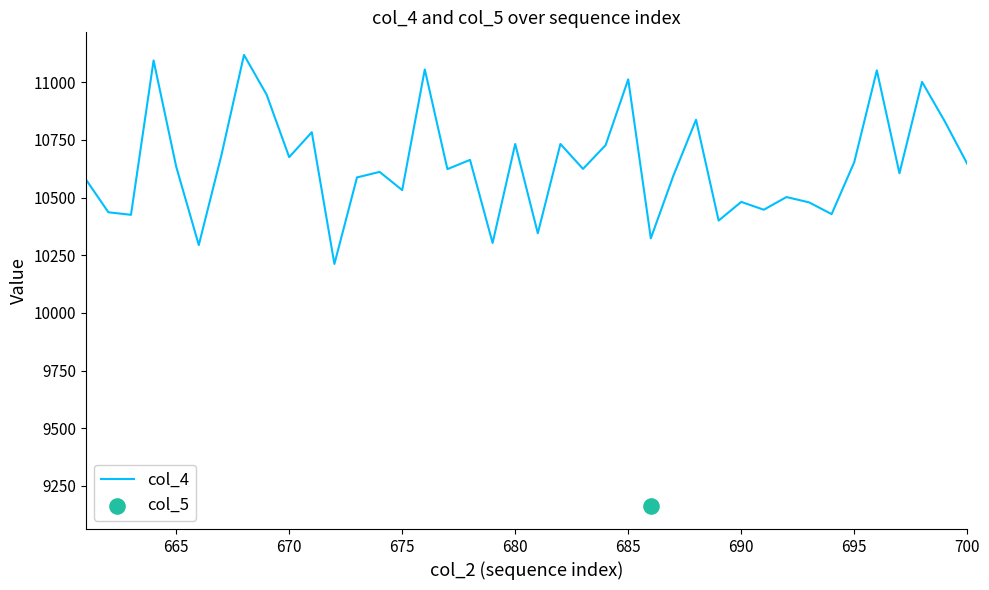

The value of col_4 at 680 is 6781. True or false?

False